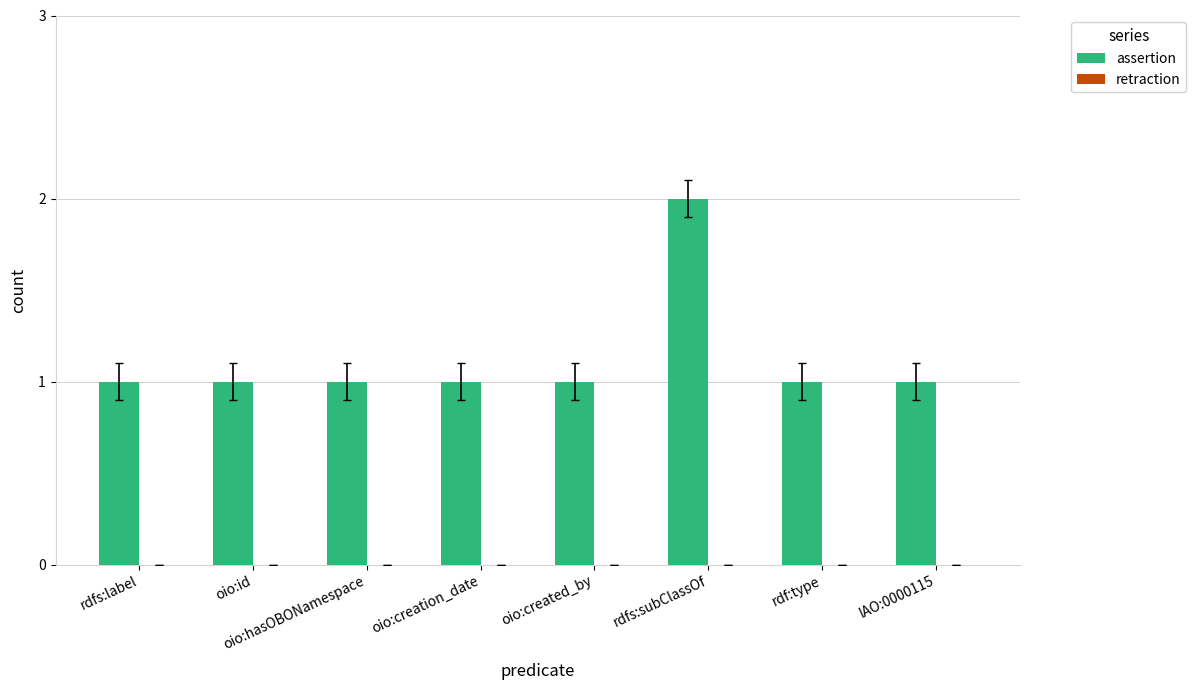

What is the label of the 8th bar from the right?

rdfs:label